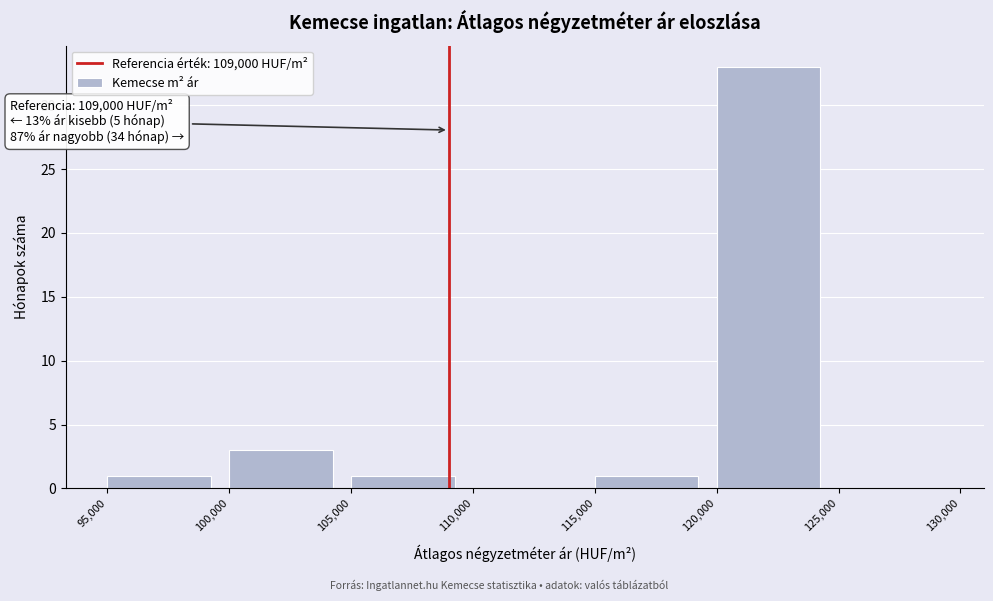

Which range on the x-axis has the tallest bar?

120,000 to 125,000